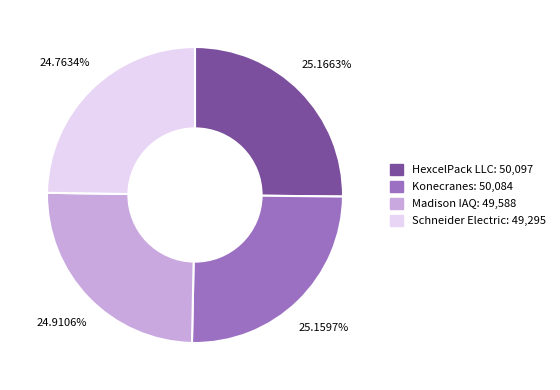

Is the sum of HexcelPack LLC and Schneider Electric greater than half?

No